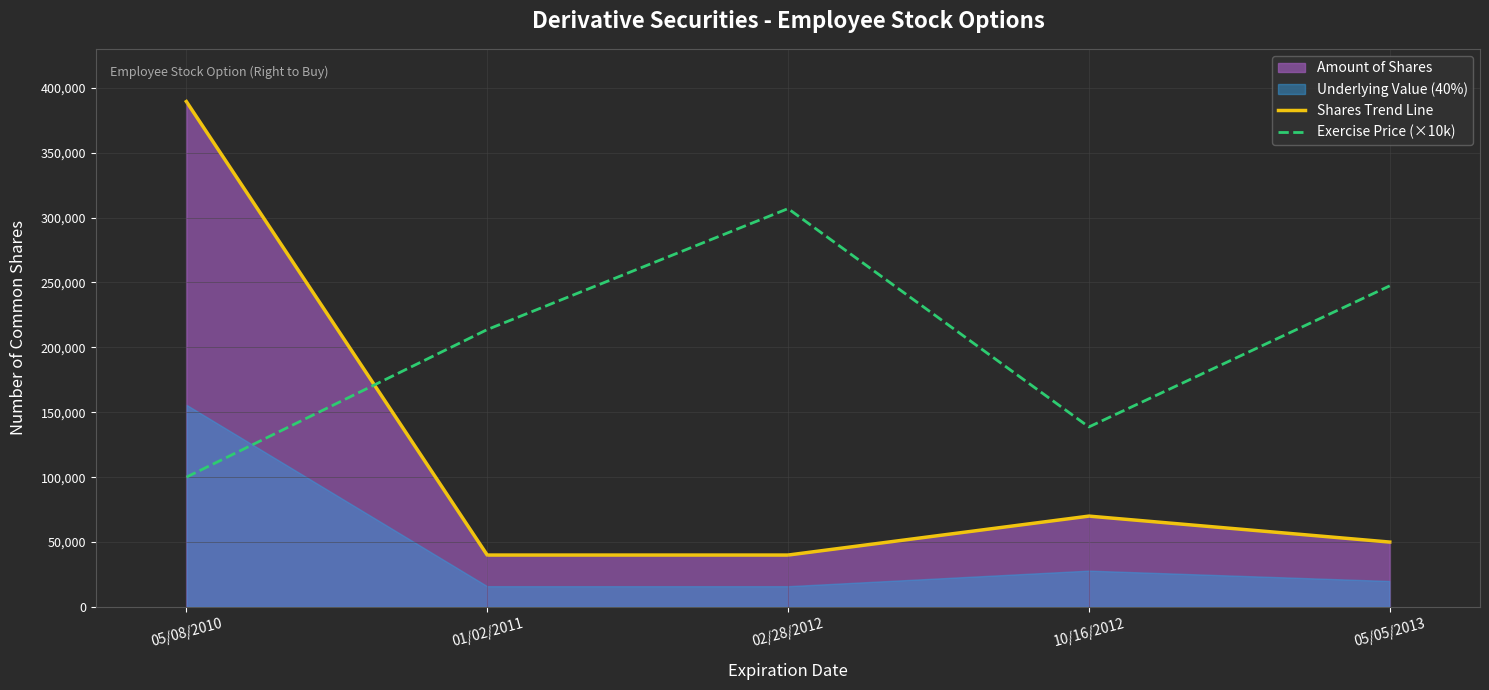

Which category has the highest value in the Shares Trend Line series?

05/08/2010